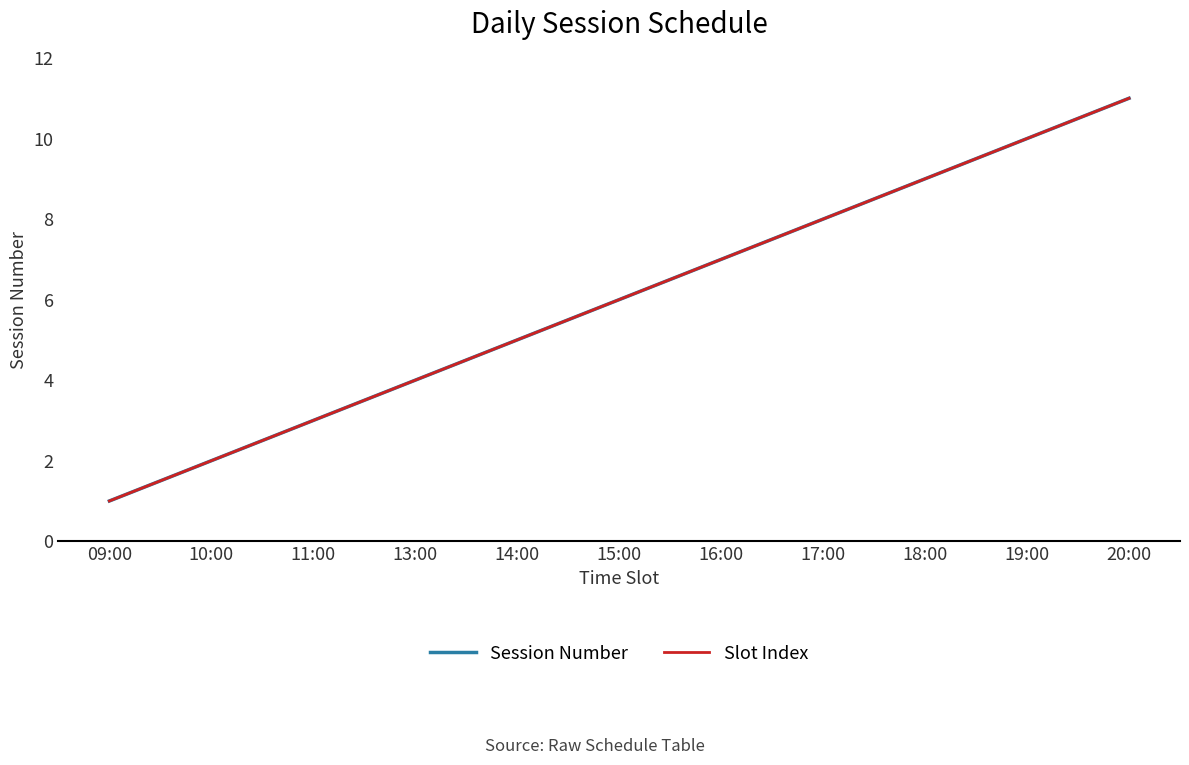

What is the approximate value of Session Number at 18:00, to the nearest 10?

10